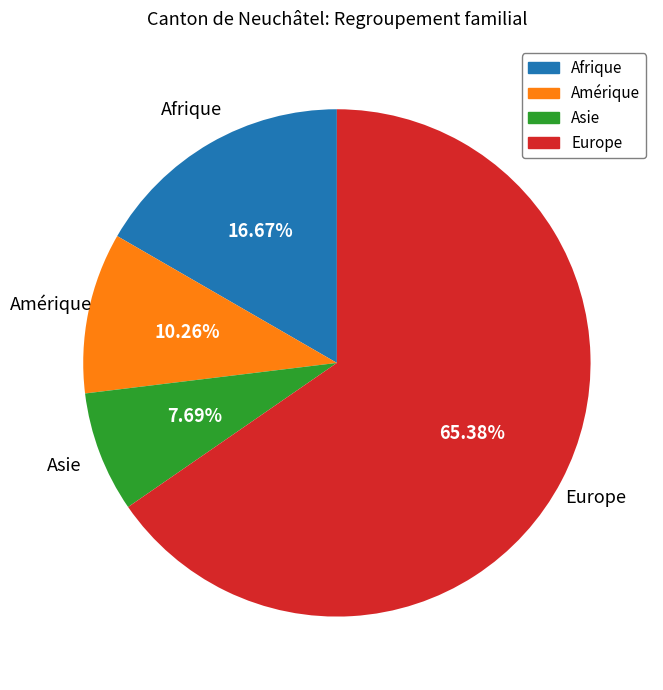

Count the number of slices in the pie.

4